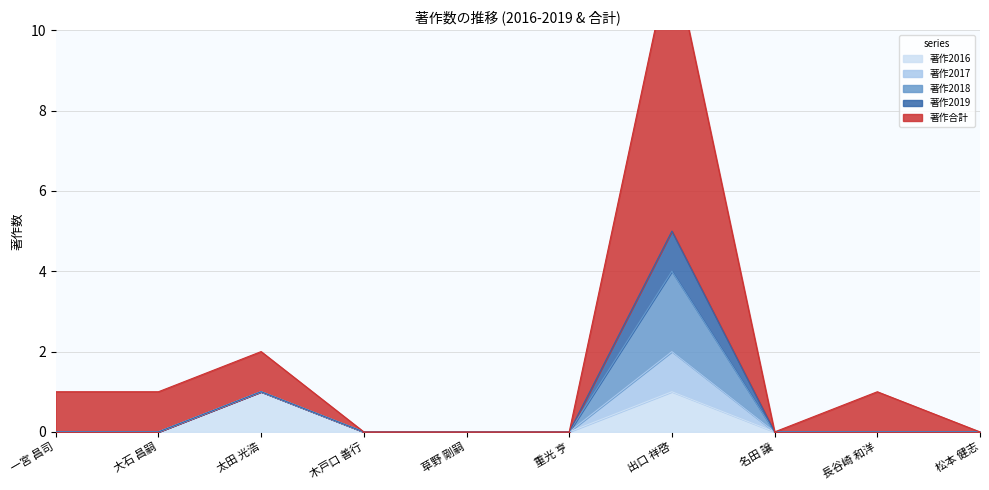

Which series changed the most between 一宮 昌司 and 長谷崎 和洋?

著作2016